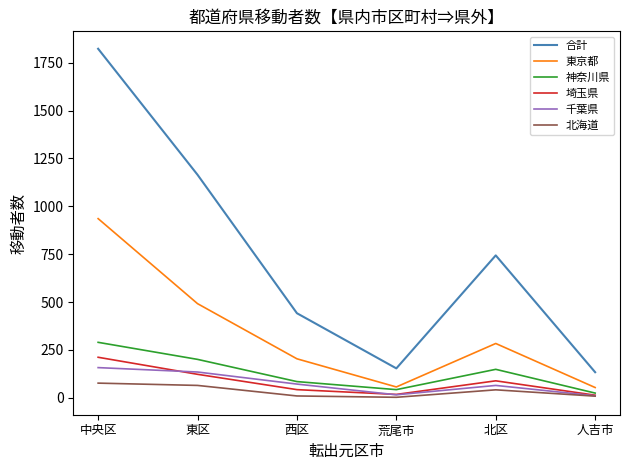

What is the difference between the maximum and minimum values in the 埼玉県 series?

198